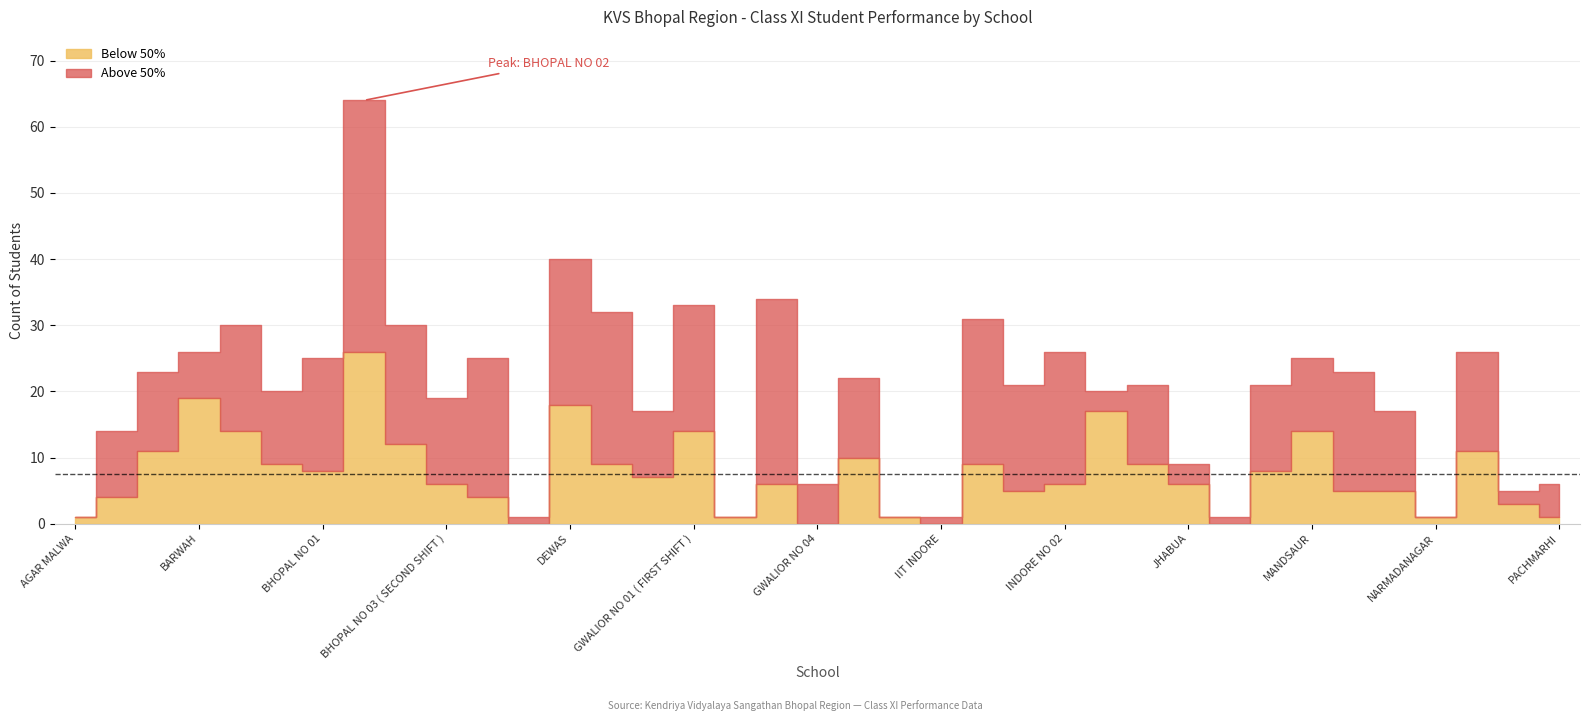

Where is the first local maximum for Below 50%?

BARWAH